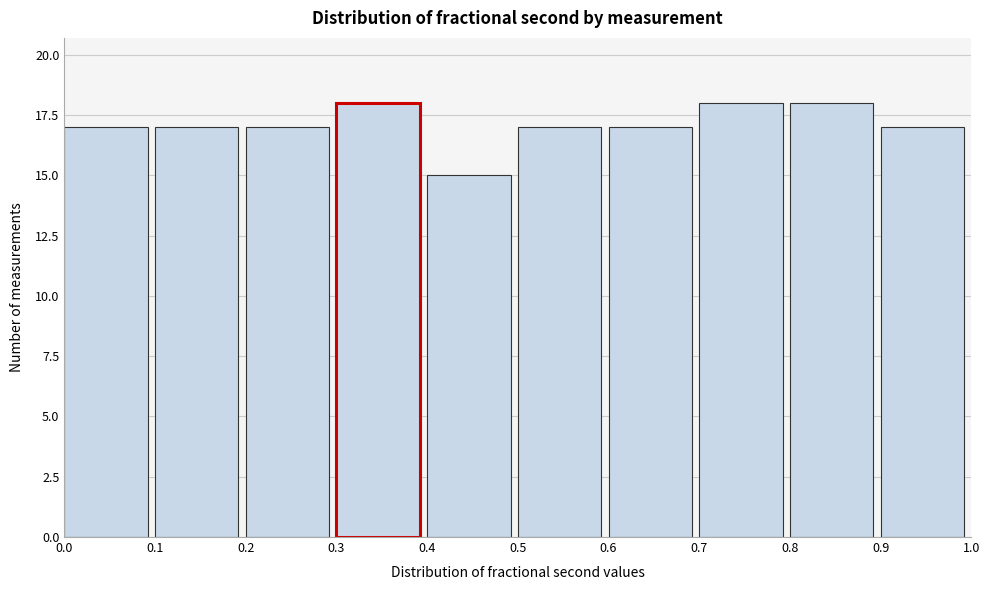

Reading left to right, transcribe this chart: for each bar, give the range it covers on the x-axis and its height. The values are not printed on the chart, so give them approximately, as read against the axis.

0.0 to 0.1: 17
0.1 to 0.2: 17
0.2 to 0.3: 17
0.3 to 0.4: 18
0.4 to 0.5: 15
0.5 to 0.6: 17
0.6 to 0.7: 17
0.7 to 0.8: 18
0.8 to 0.9: 18
0.9 to 1.0: 17